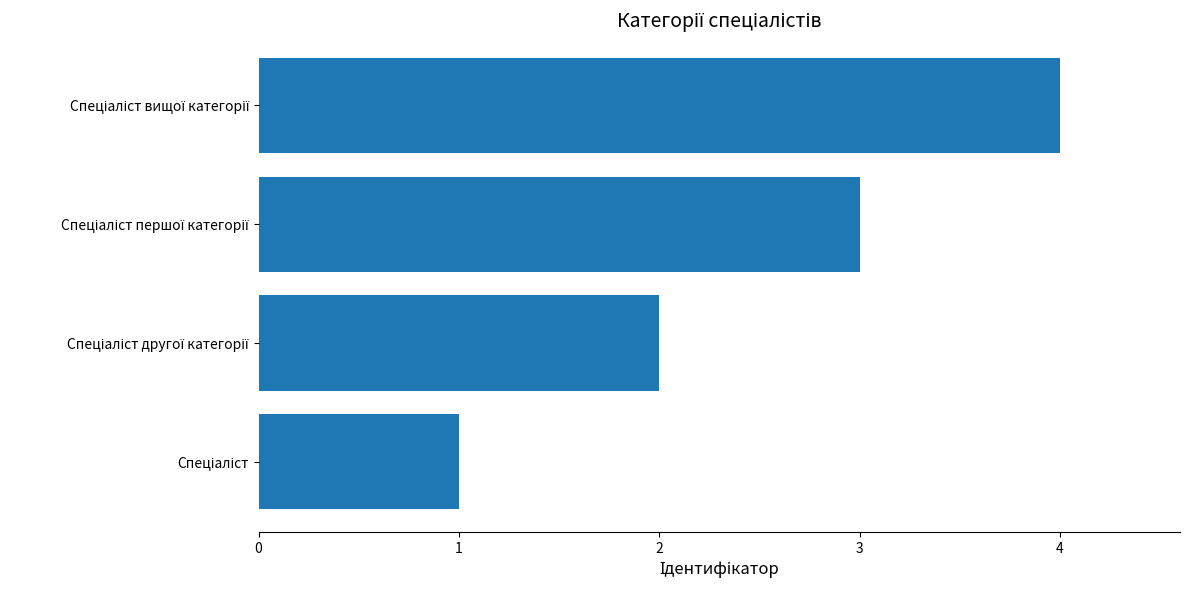

What is the greatest value displayed?

4